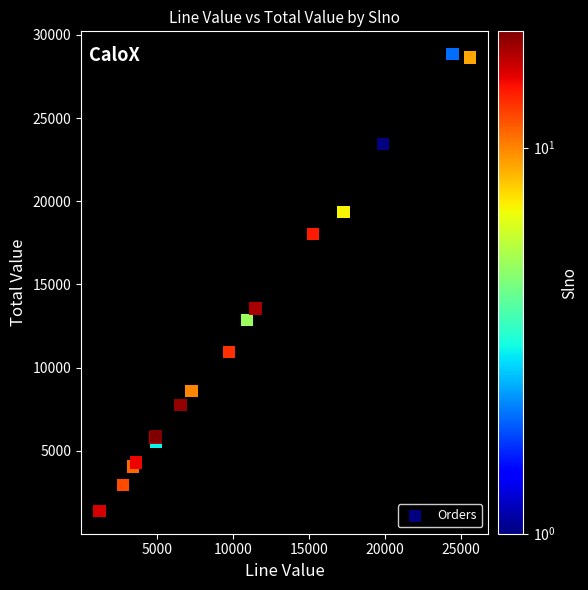

What Y value in the scatter plot is closest to 15114?

13549.7